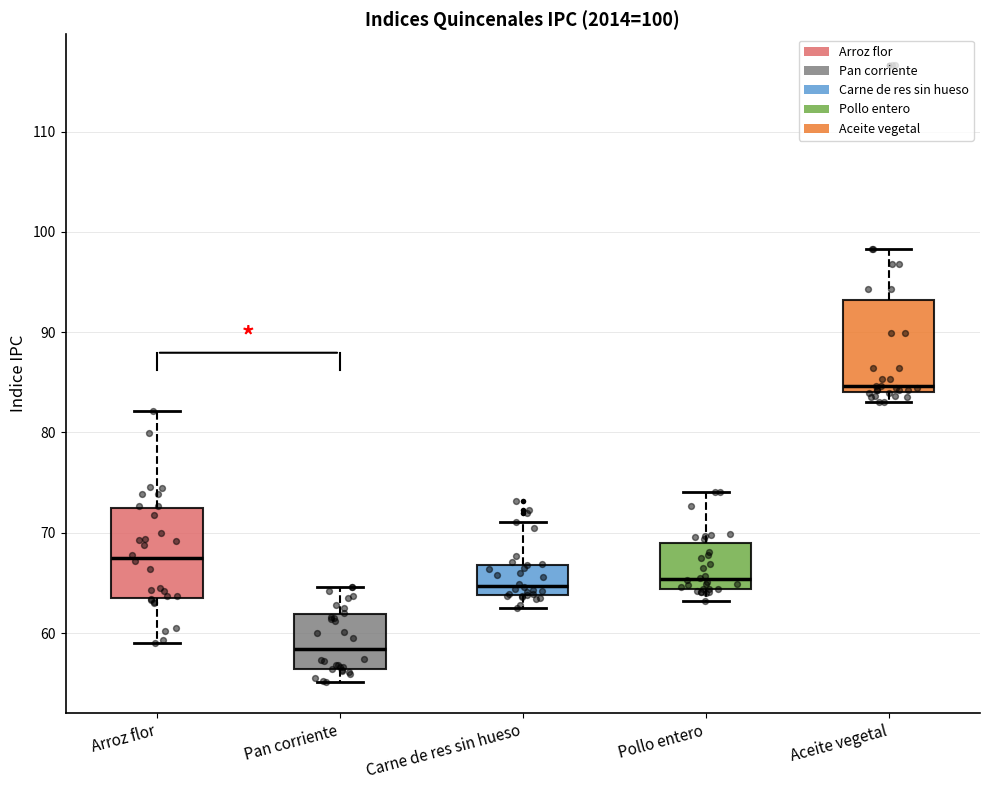

Which box has the lowest median line?

Pan corriente